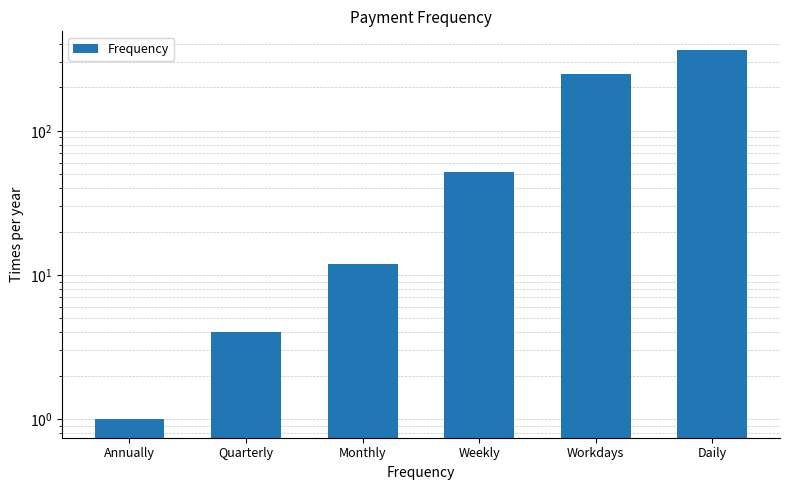

What is the average value?

114